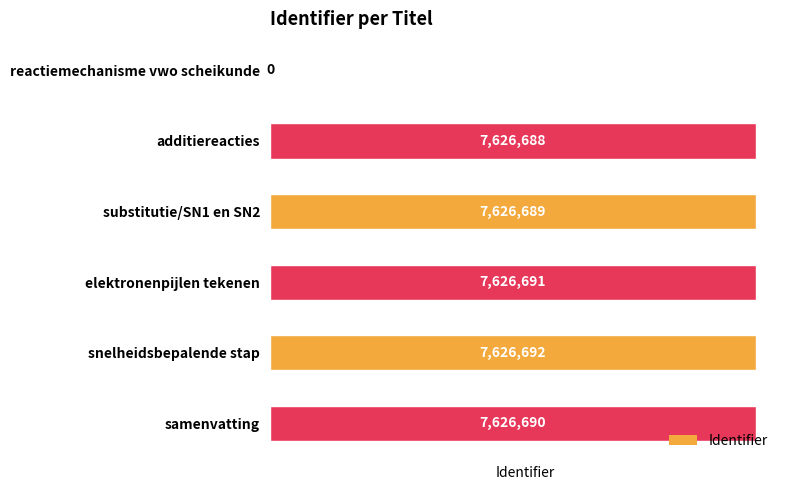

Count the number of categories in the chart.

6